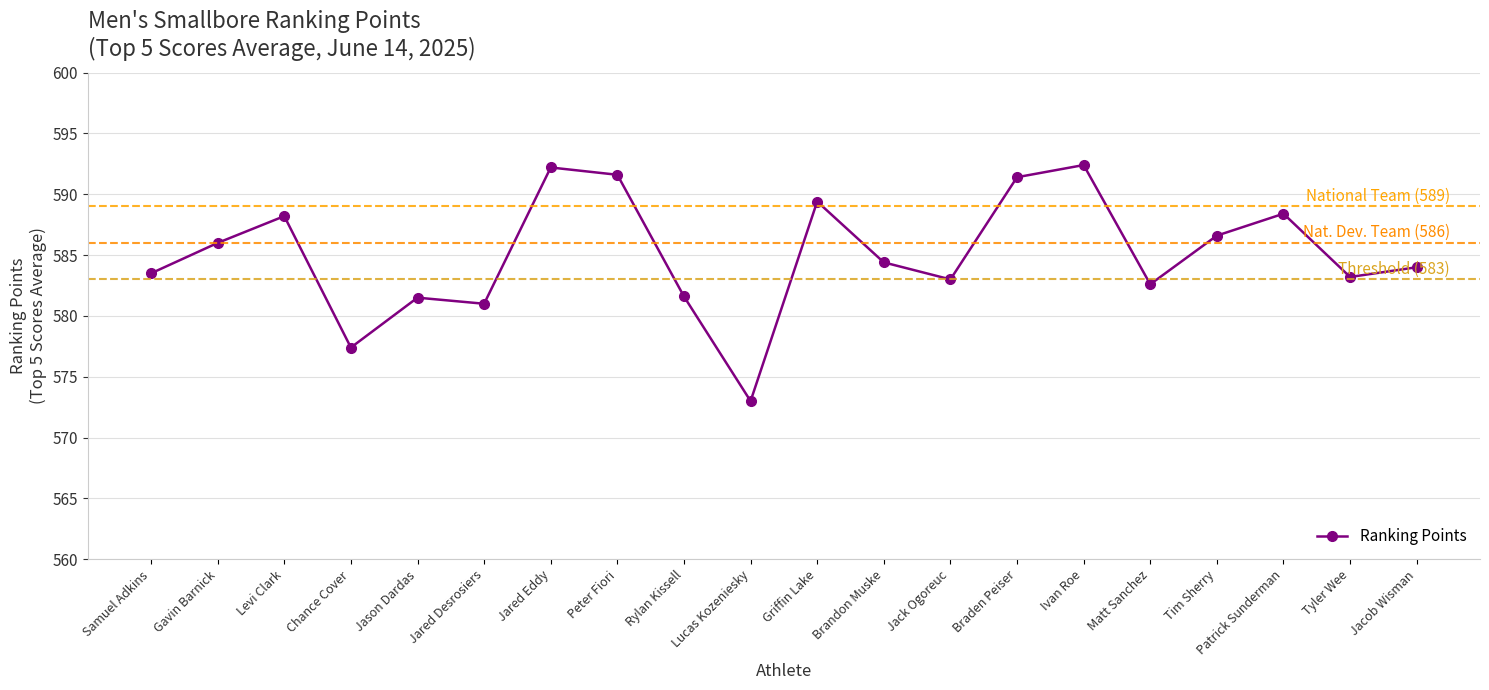

How many interior local valleys (lower than both neighbors) does the data have?

6